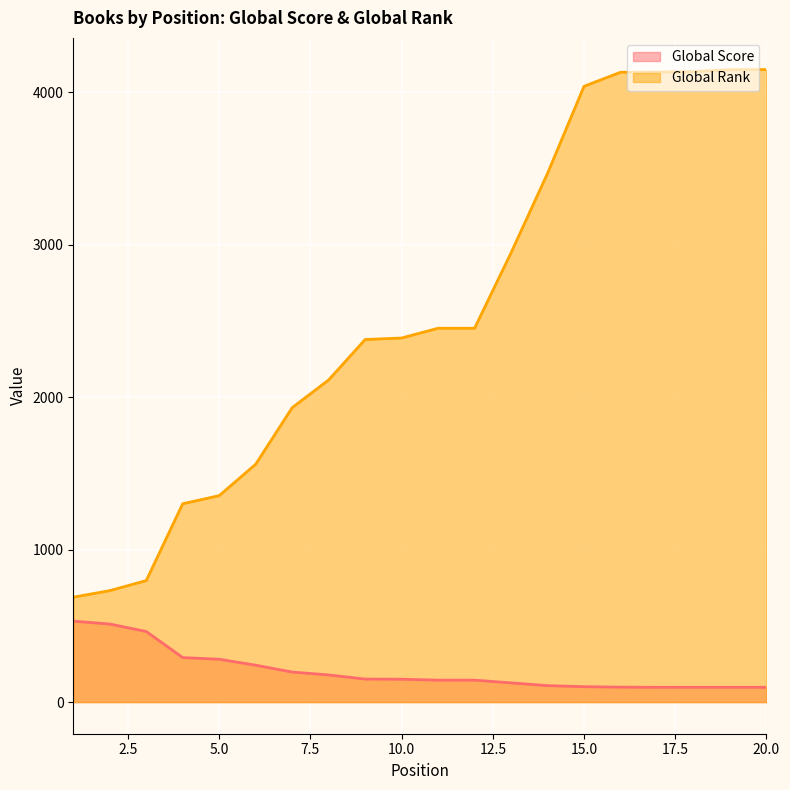

True or false: Global Rank has more than 0 points higher than both neighbors.

False